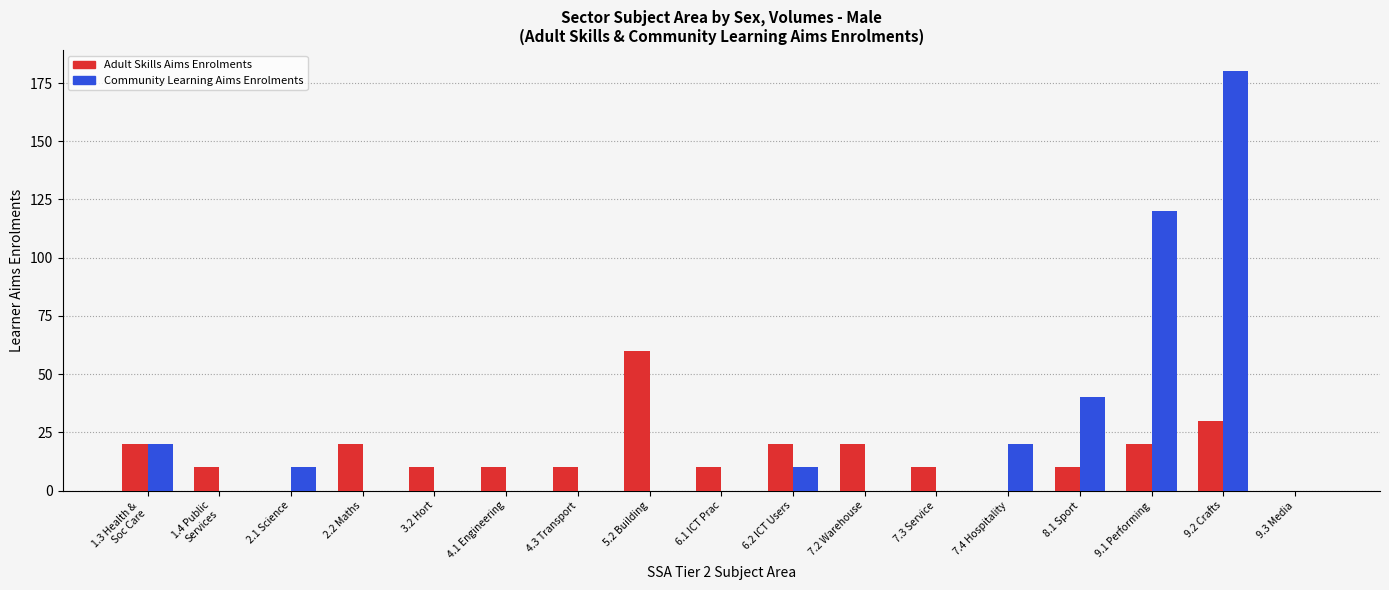

The value of Community Learning Aims Enrolments at 5.2 Building is 122. True or false?

False